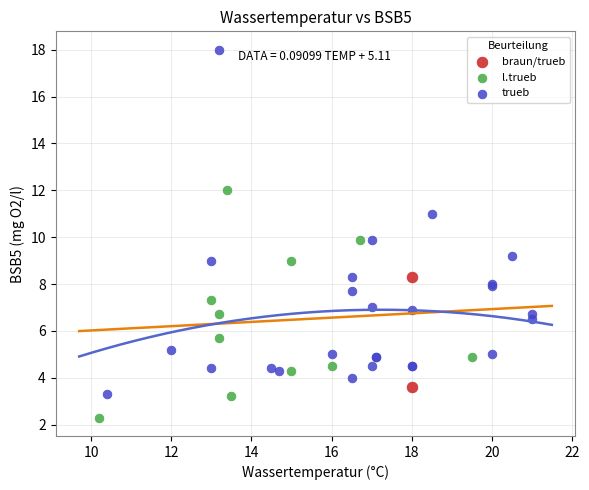

Which series reaches the maximum Y coordinate?

trueb